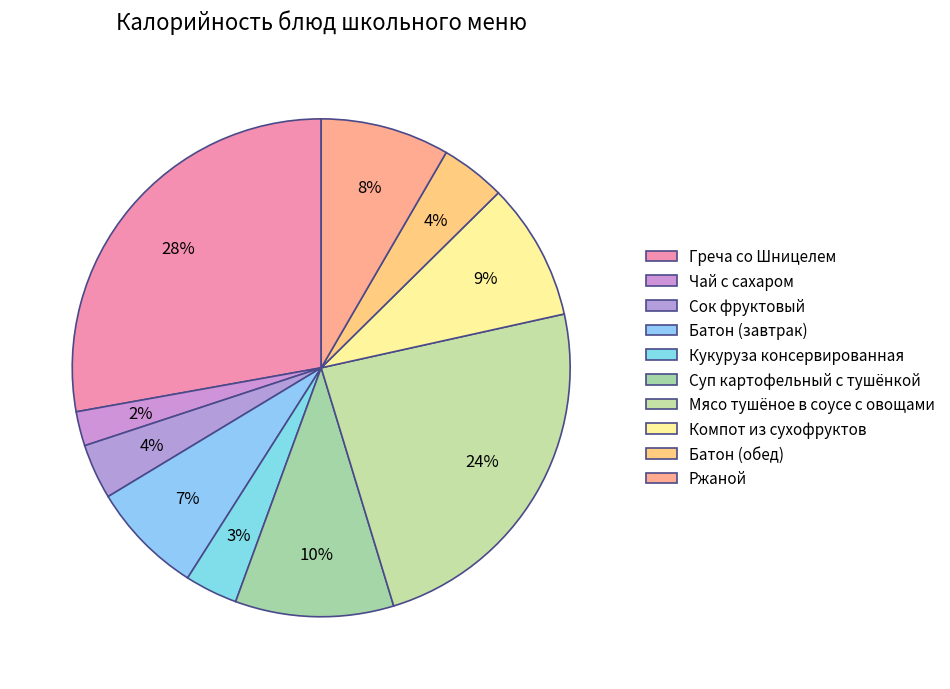

What is the ratio of the value at Ржаной to the value at Батон (обед)?

2.0